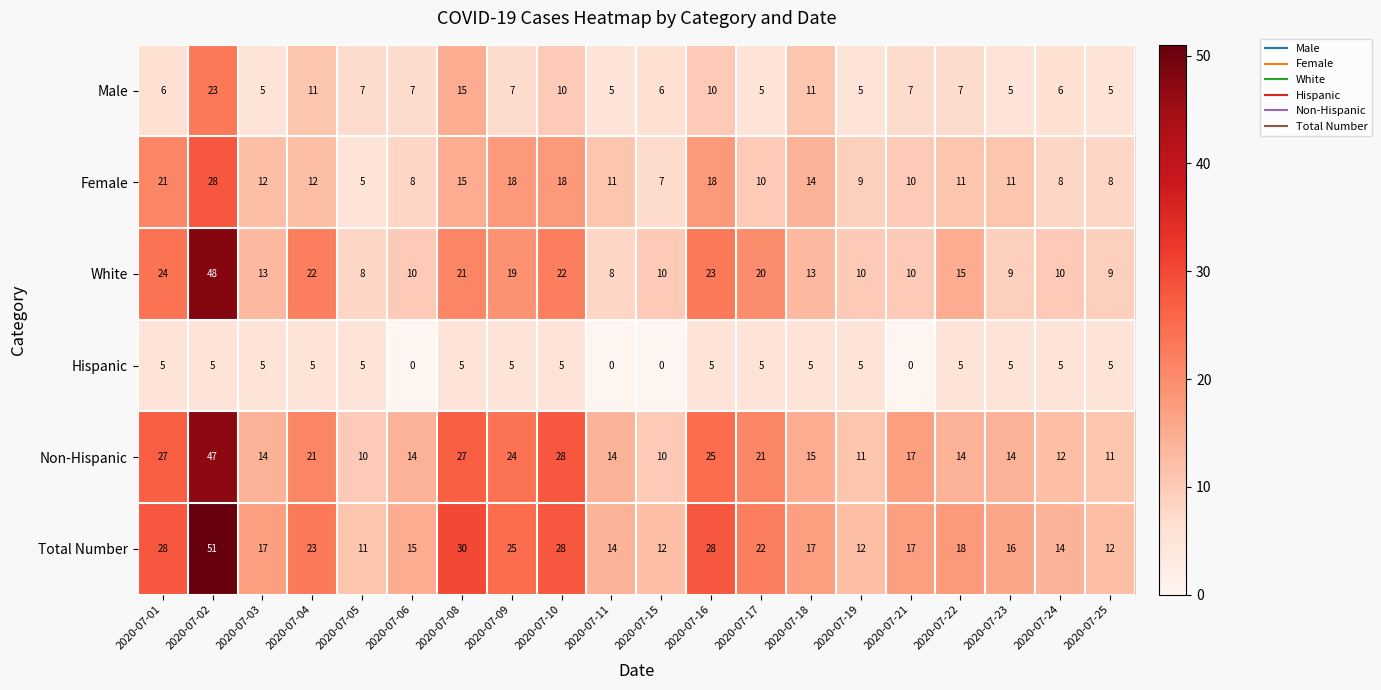

What is the sum of all Non-Hispanic values?

376